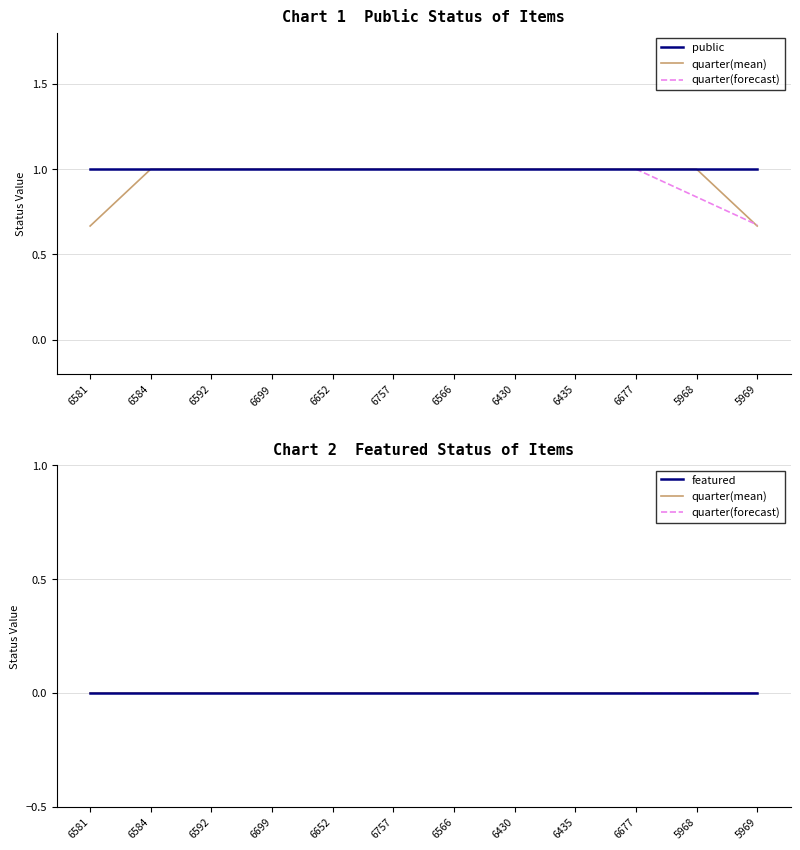

List the labels in order of featured value, smallest first.

6581, 6584, 6592, 6699, 6652, 6757, 6566, 6430, 6435, 6677, 5968, 5969